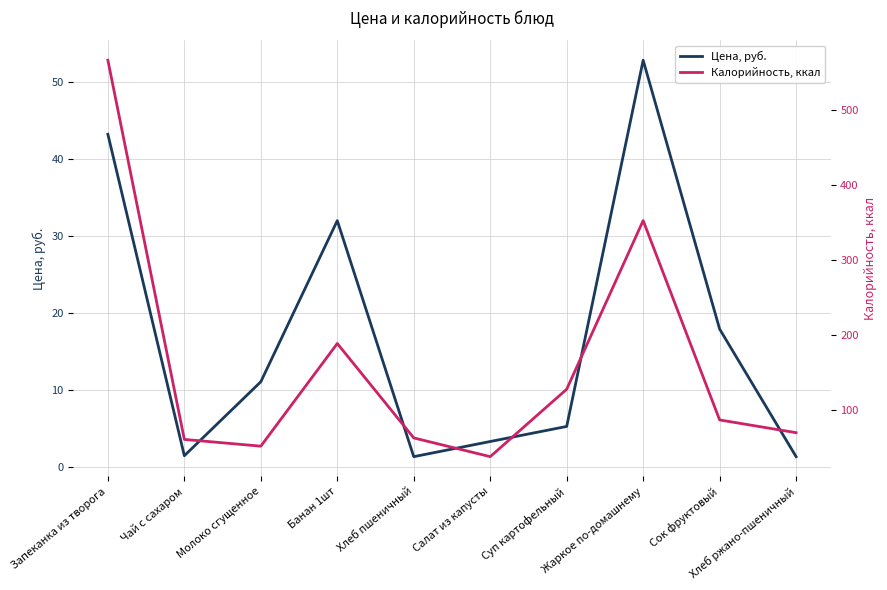

At which label does Калорийность, ккал reach its minimum?

Салат из капусты